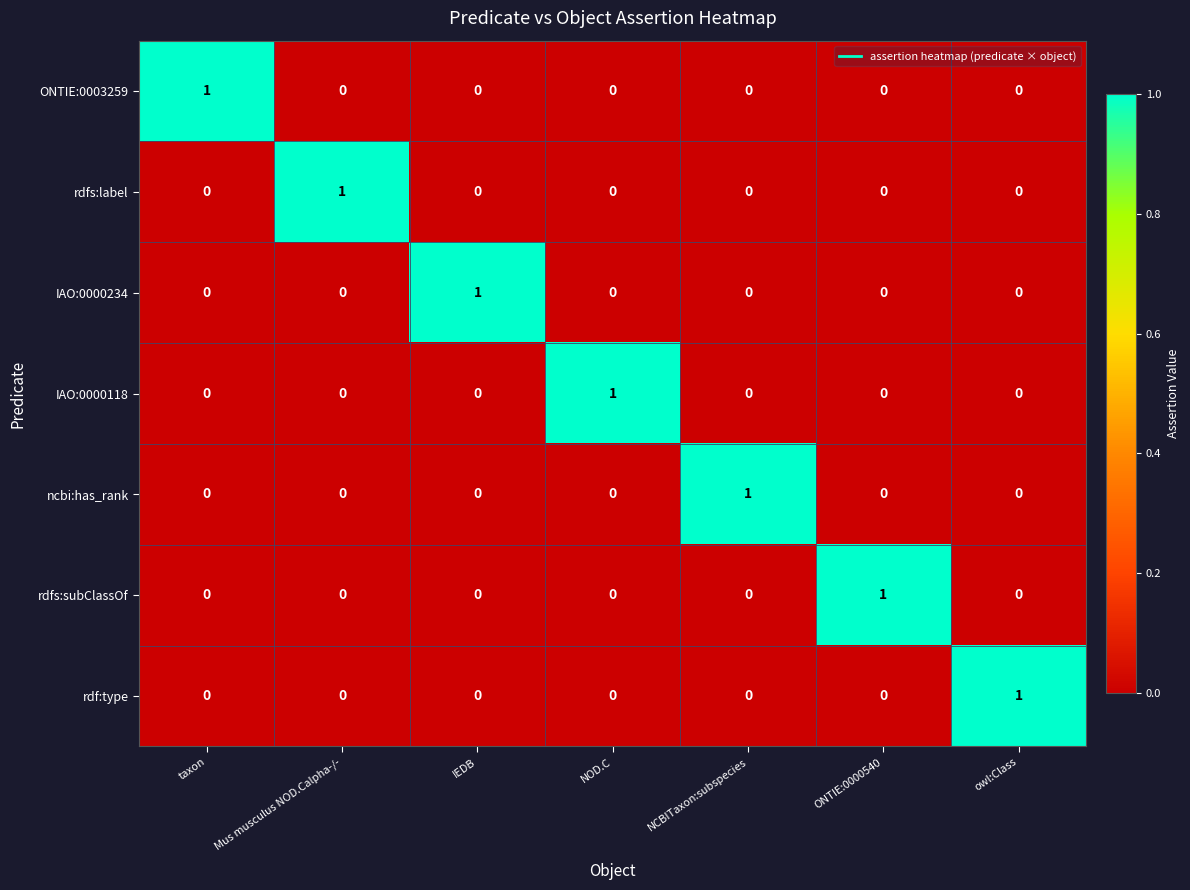

How many categories are shown in the chart?

7